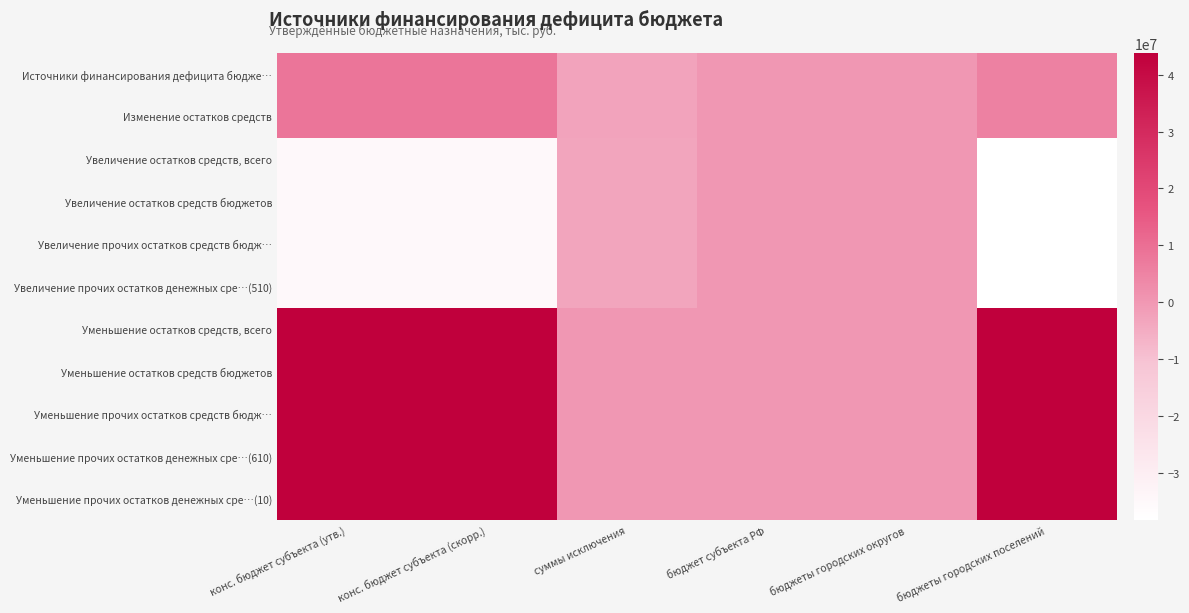

Between бюджет субъекта РФ and бюджеты городских поселений, which series saw the biggest shift?

Уменьшение остатков средств, всего